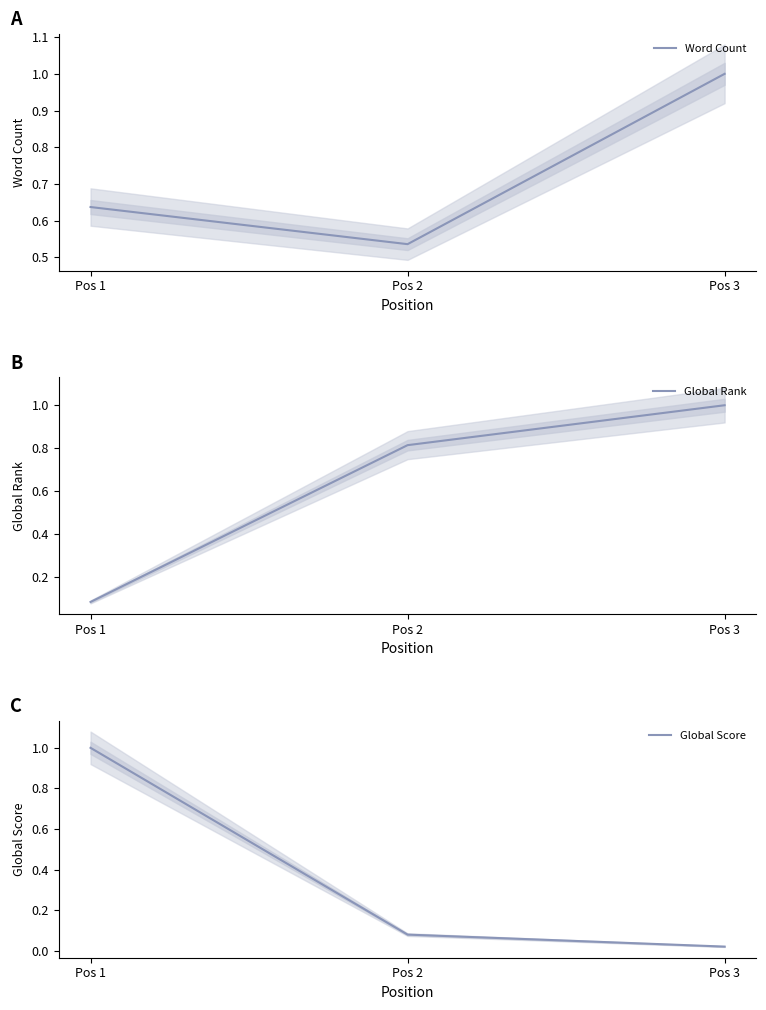

At which label does Global Rank reach its peak?

Pos 3